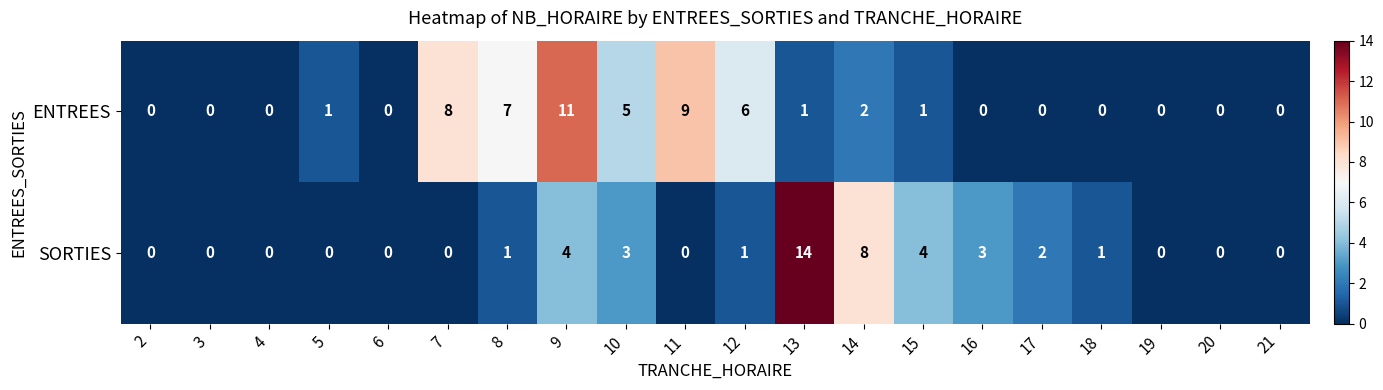

The SORTIES series shows 2 at 10. True or false?

False